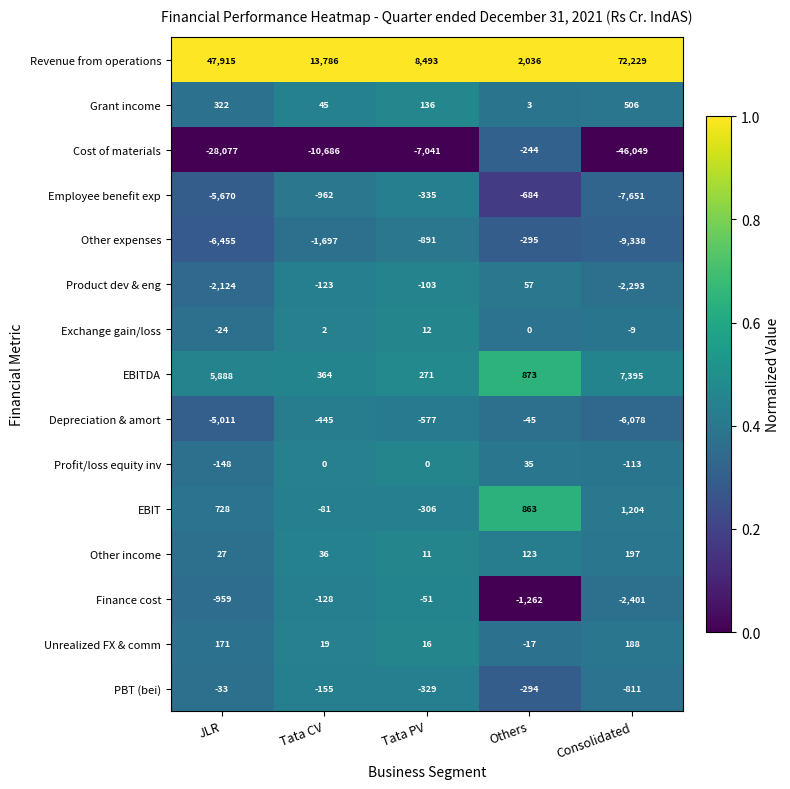

Which label corresponds to the largest value in the chart?

Consolidated